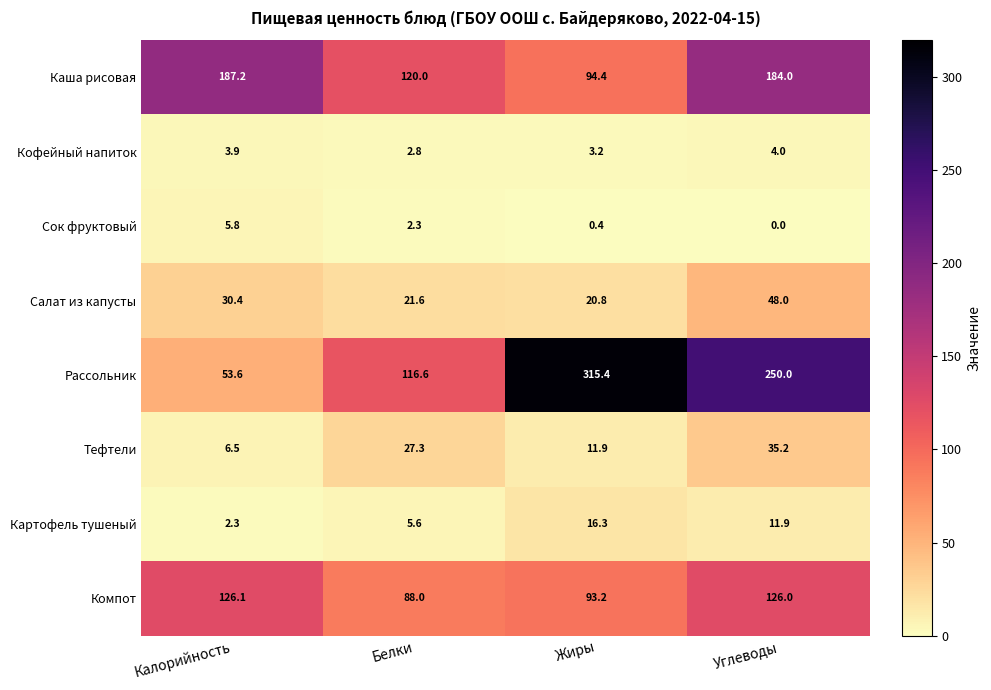

The Сок фруктовый series shows 2.8 at Калорийность. True or false?

False